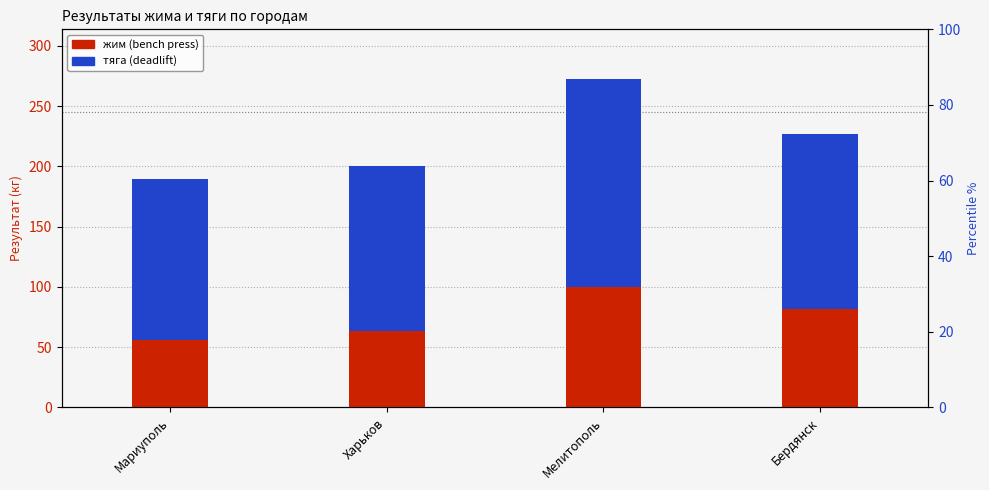

Are the bars horizontal?

No